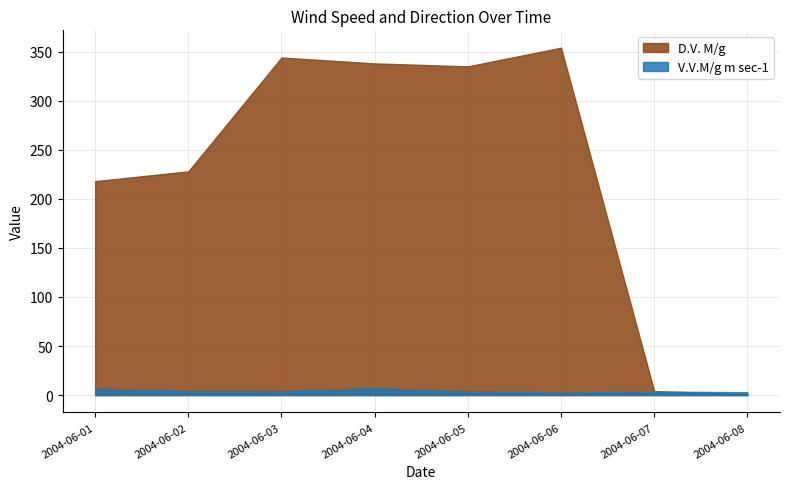

Which series has the widest spread of values?

D.V. M/g